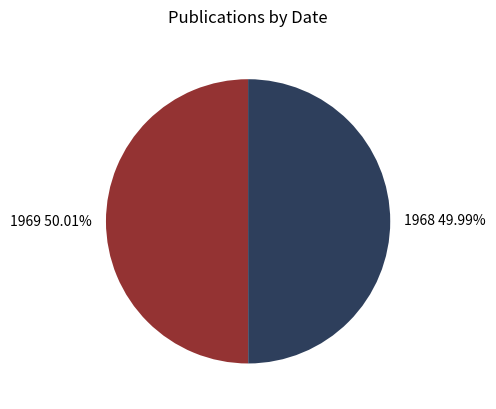

To the nearest percent, what is the average slice percentage?

50%